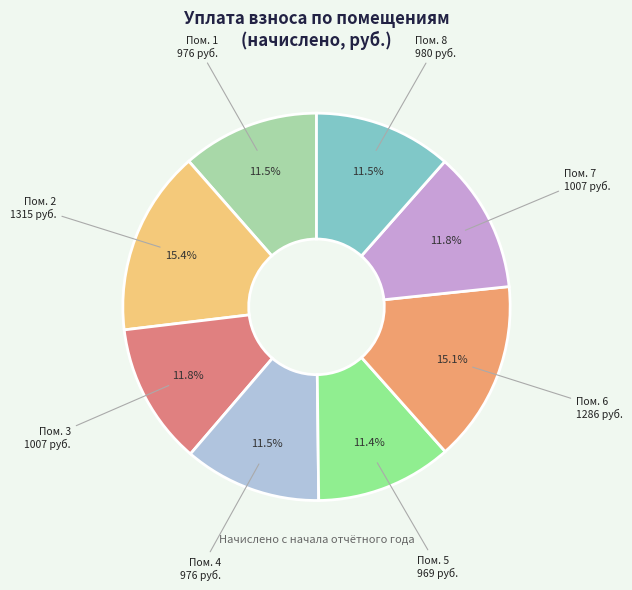

Does any single category account for the majority?

No